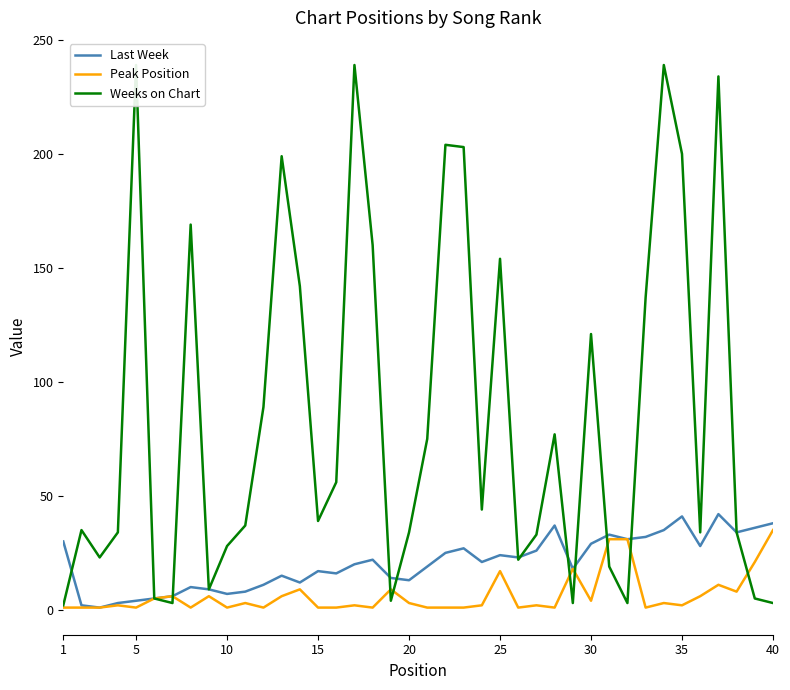

How many interior local peaks does the Last Week series have?

10